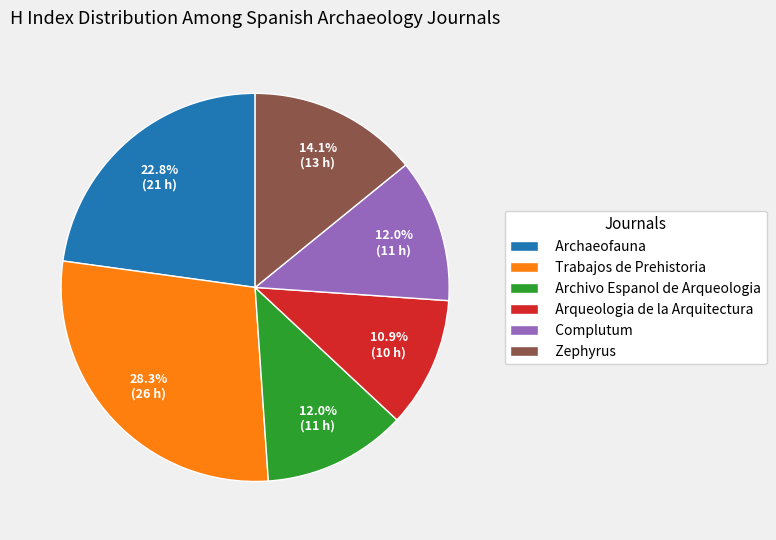

Which has a higher value, Complutum or Zephyrus?

Zephyrus